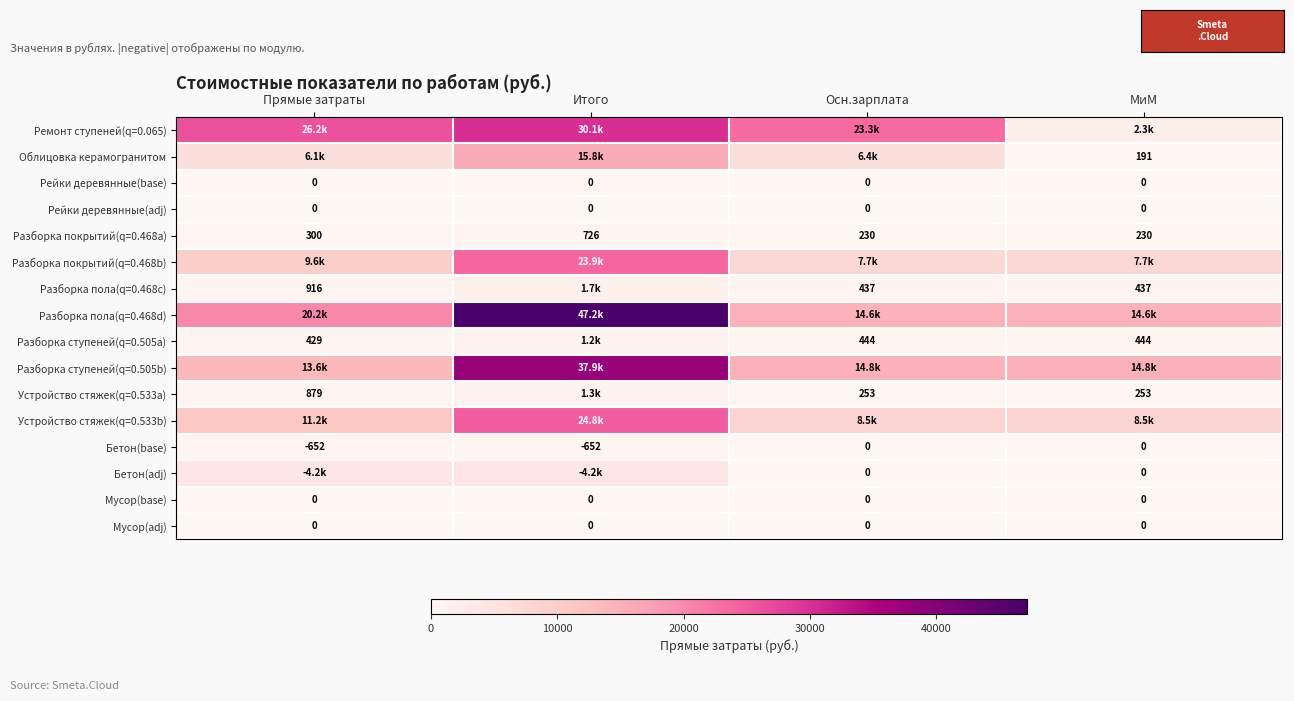

Which series changed the most between Итого and Осн.зарплата?

Разборка пола(q=0.468d)